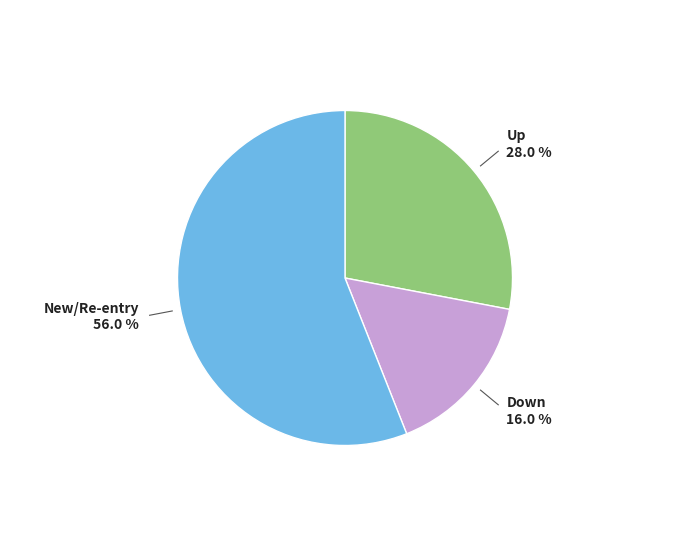

Is there any slice that represents more than half of the pie?

Yes